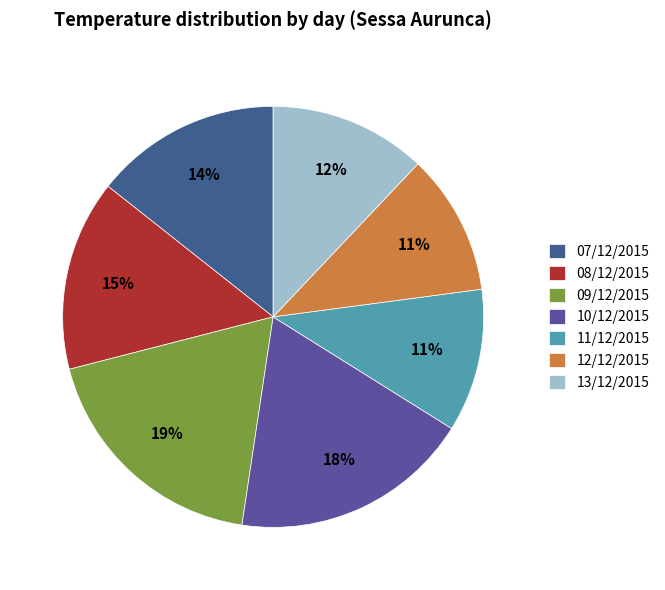

Do 09/12/2015 and 12/12/2015 together represent more than half of the pie?

No